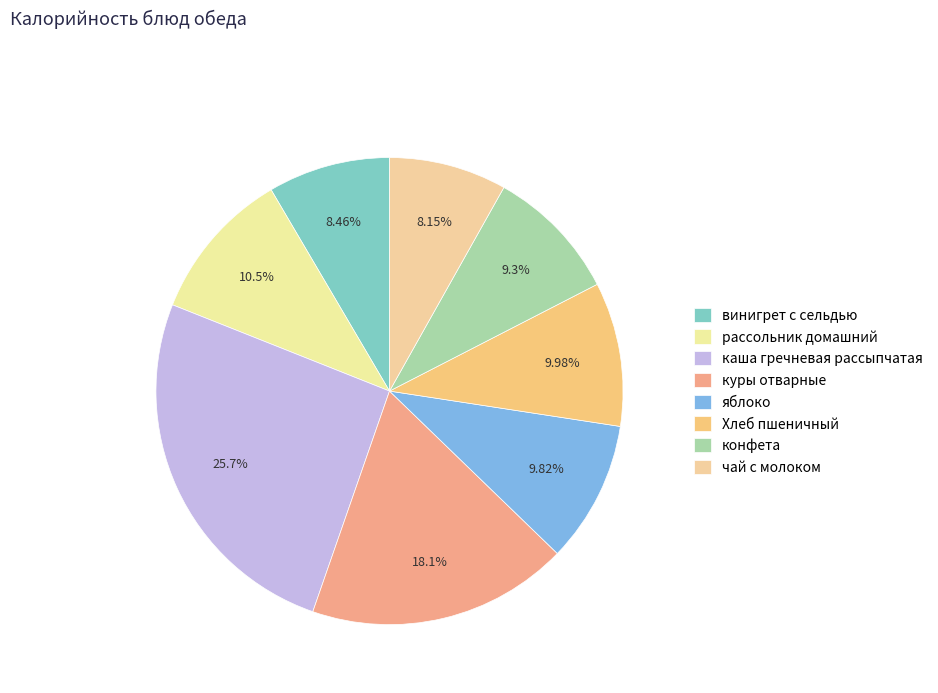

How many segments does this pie chart have?

8